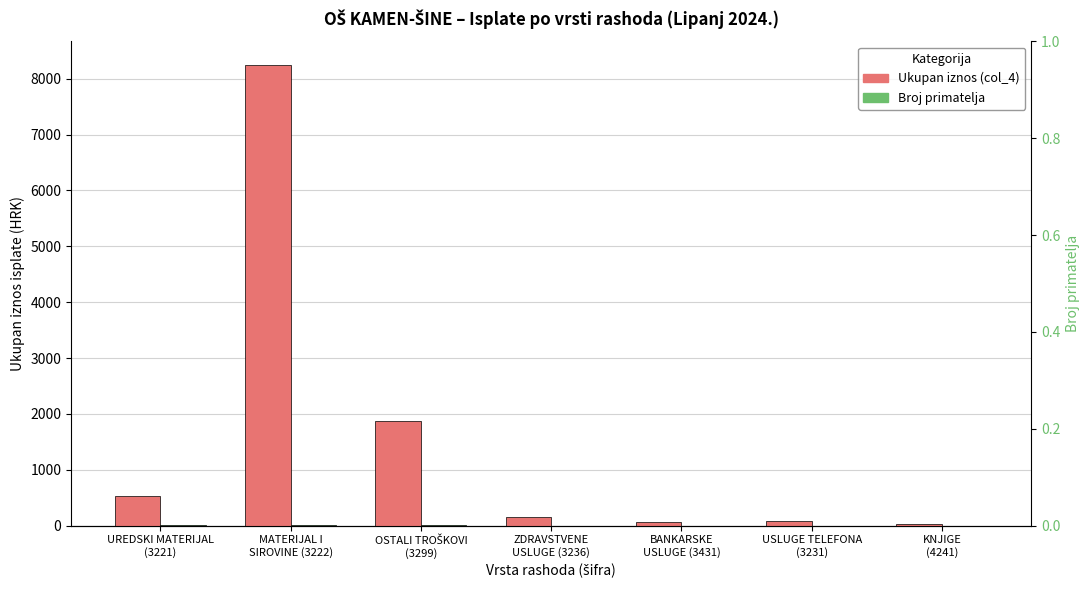

What is the difference between the maximum and minimum values in the Broj primatelja series?

5.0